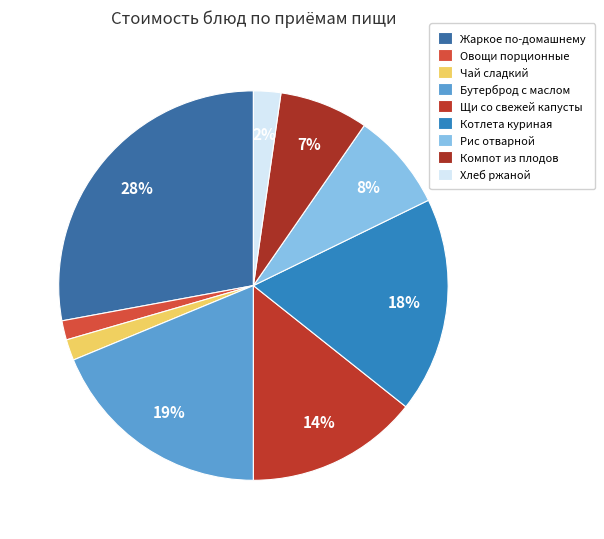

Count the number of slices in the pie.

9